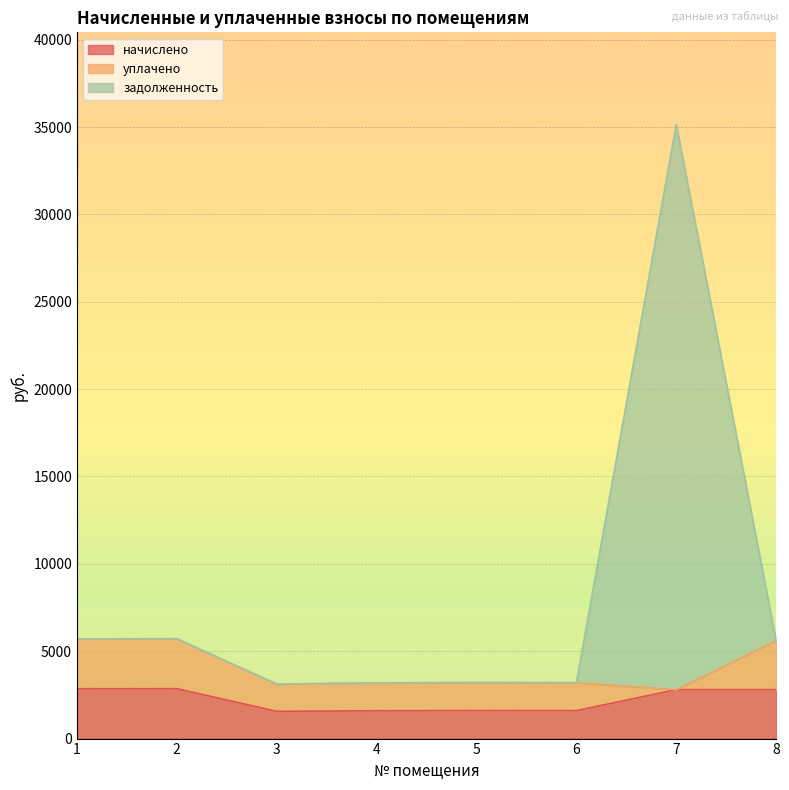

What is the value of the начислено point at the 6th from the left?

1598.0